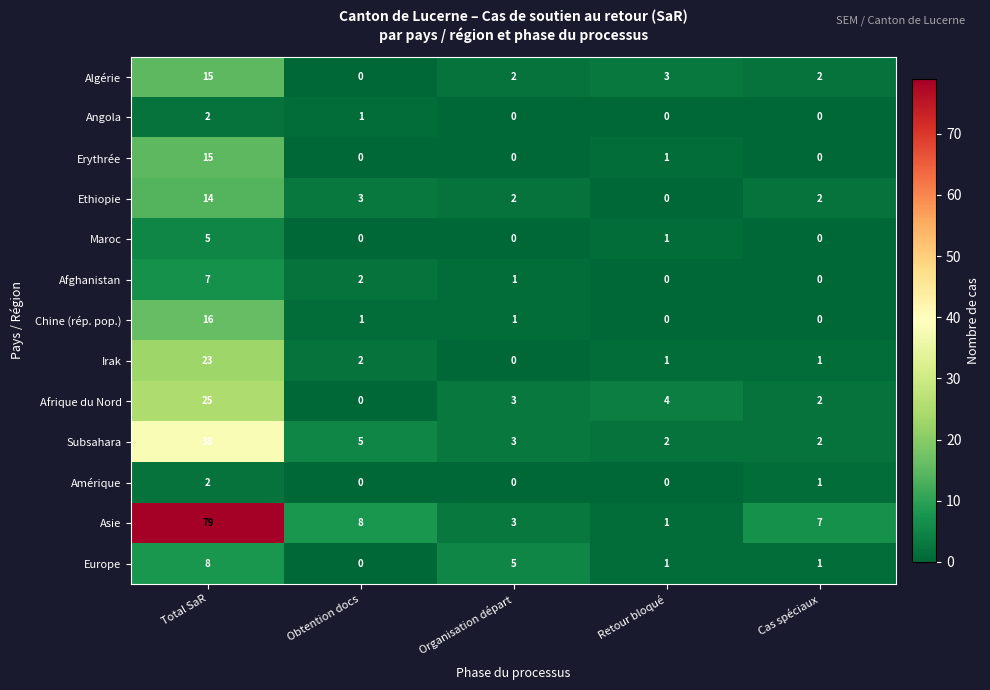

The Chine (rép. pop.) series shows 1 at Obtention docs. True or false?

True